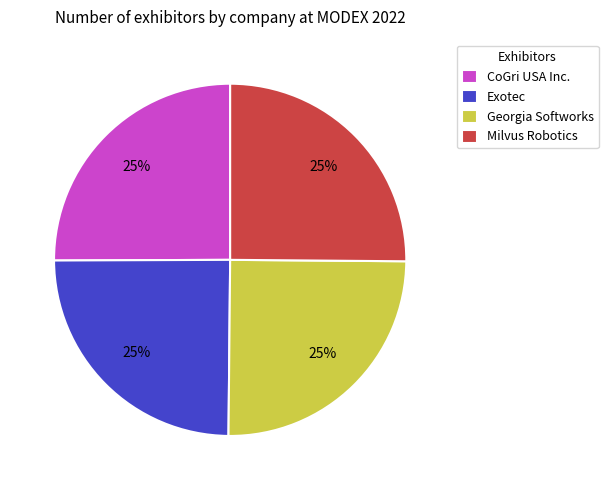

The CoGri USA Inc. slice represents 25% of the pie. True or false?

True